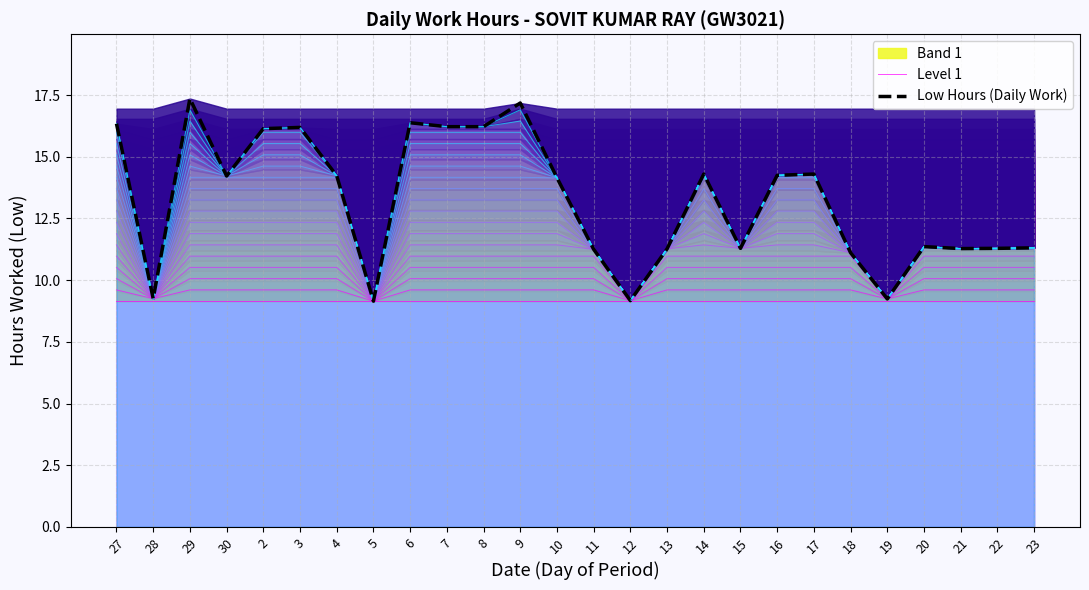

What is the difference between the Low Hours (Daily Work) values at 3 and 13?

4.9